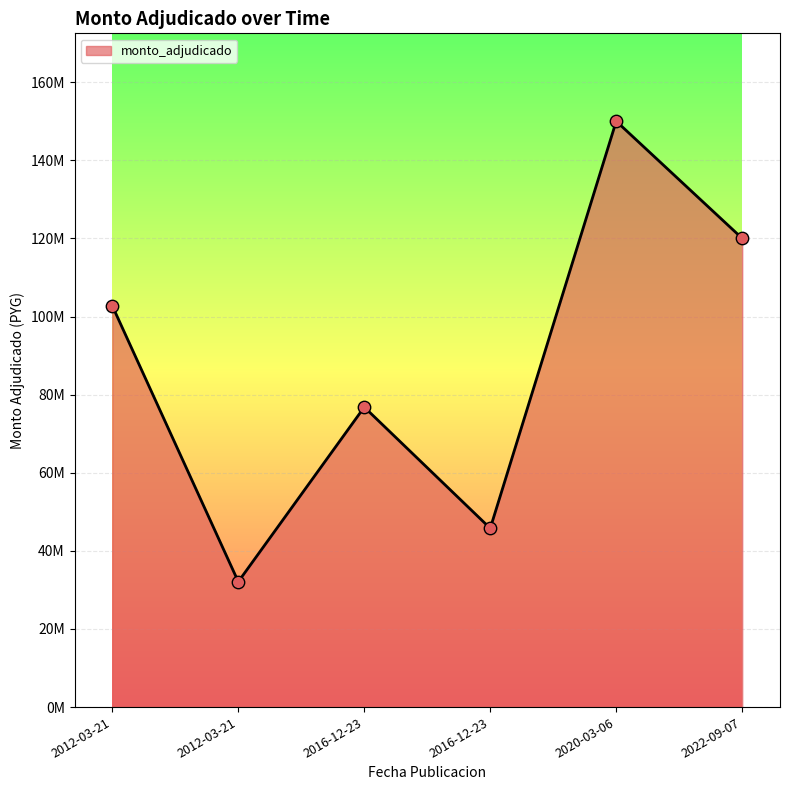

What is the change in value from 2020-03-06 to 2022-09-07?

-30000000